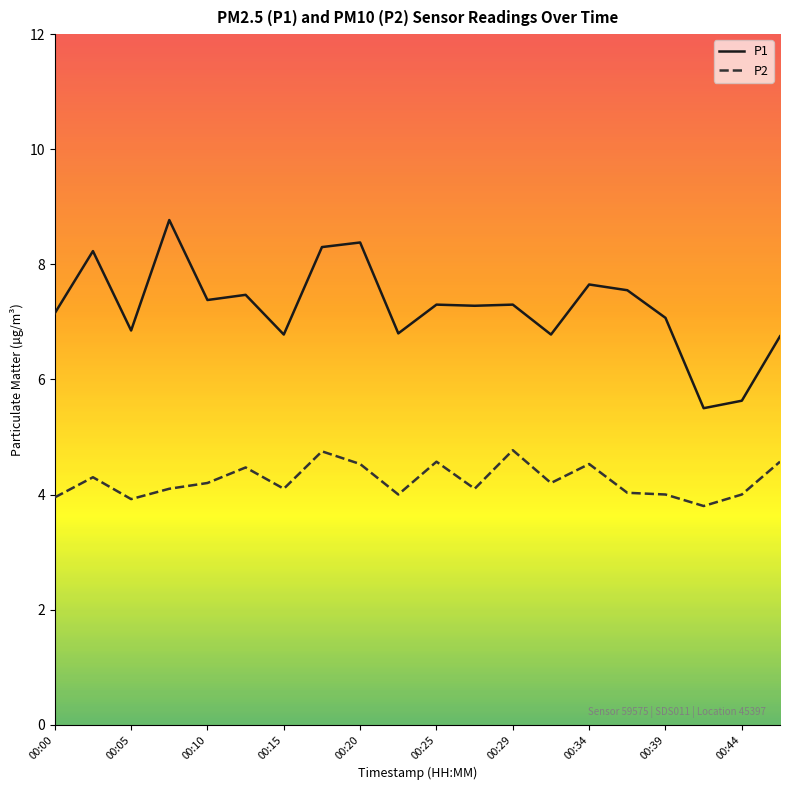

What are all the series names shown in the legend?

P1, P2